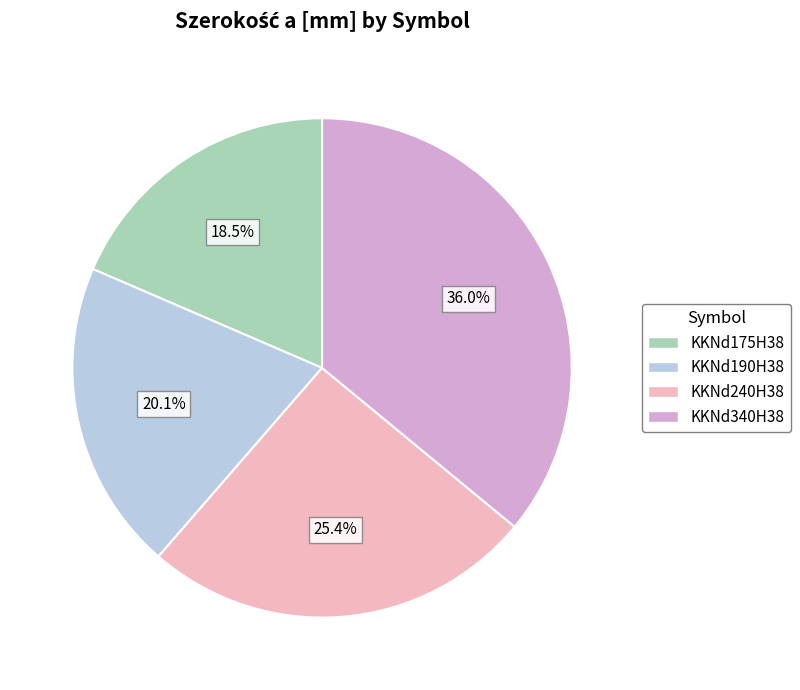

Between KKNd190H38 and KKNd240H38, which is larger?

KKNd240H38